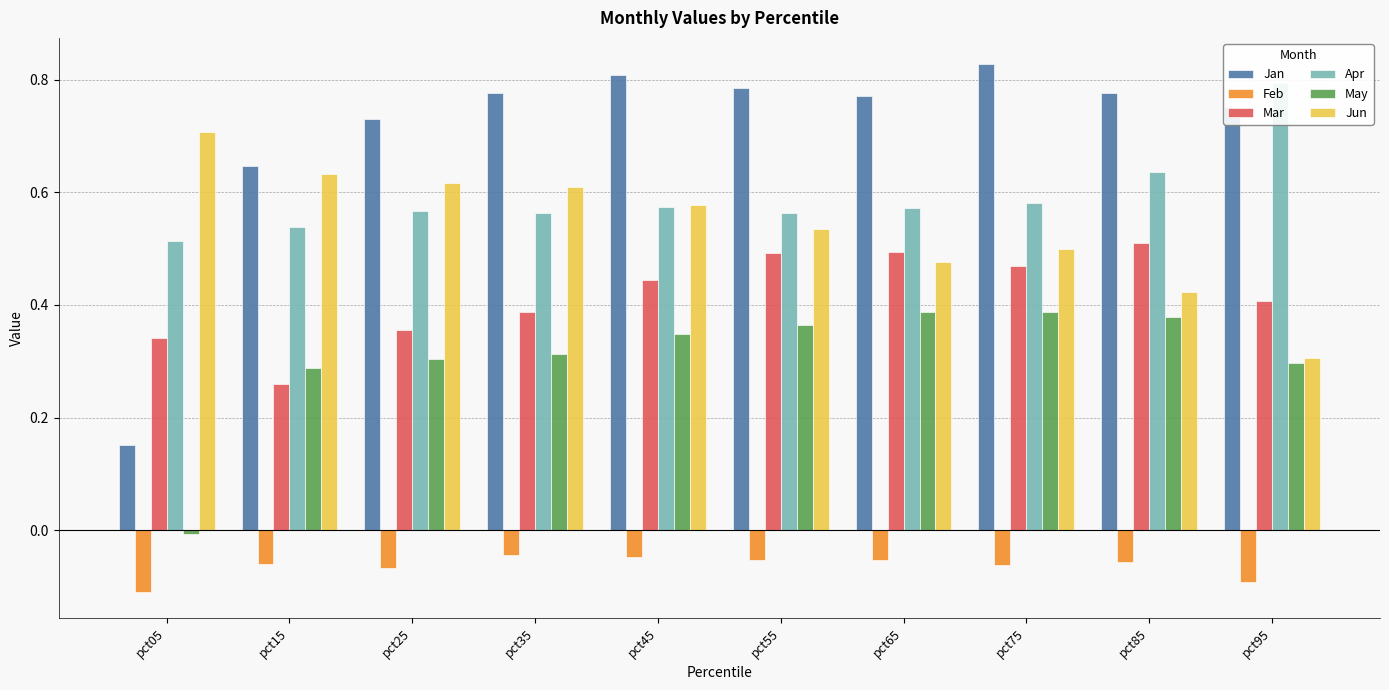

Read the May value at pct35.

0.3